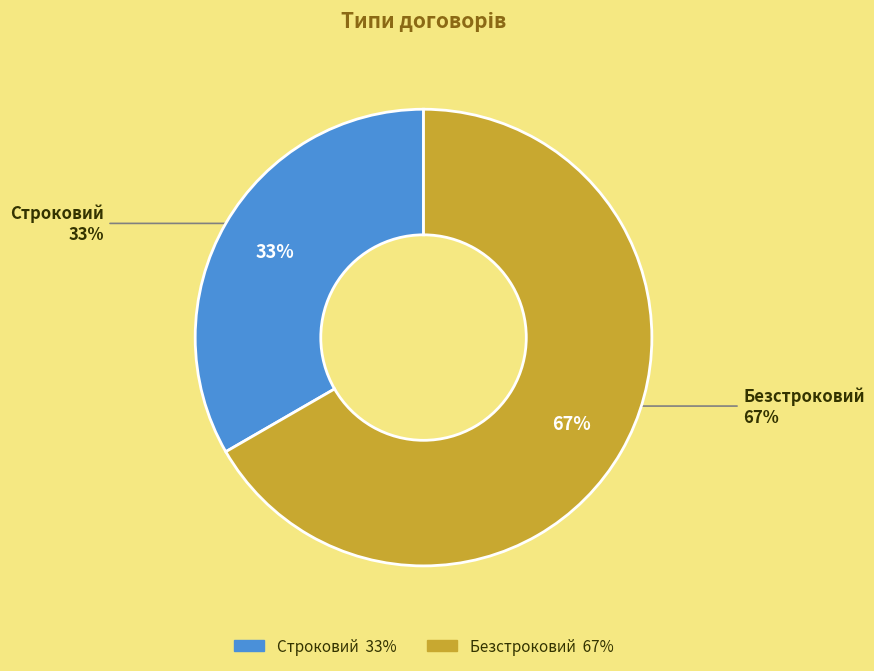

Does Строковий represent more than half of the total?

No